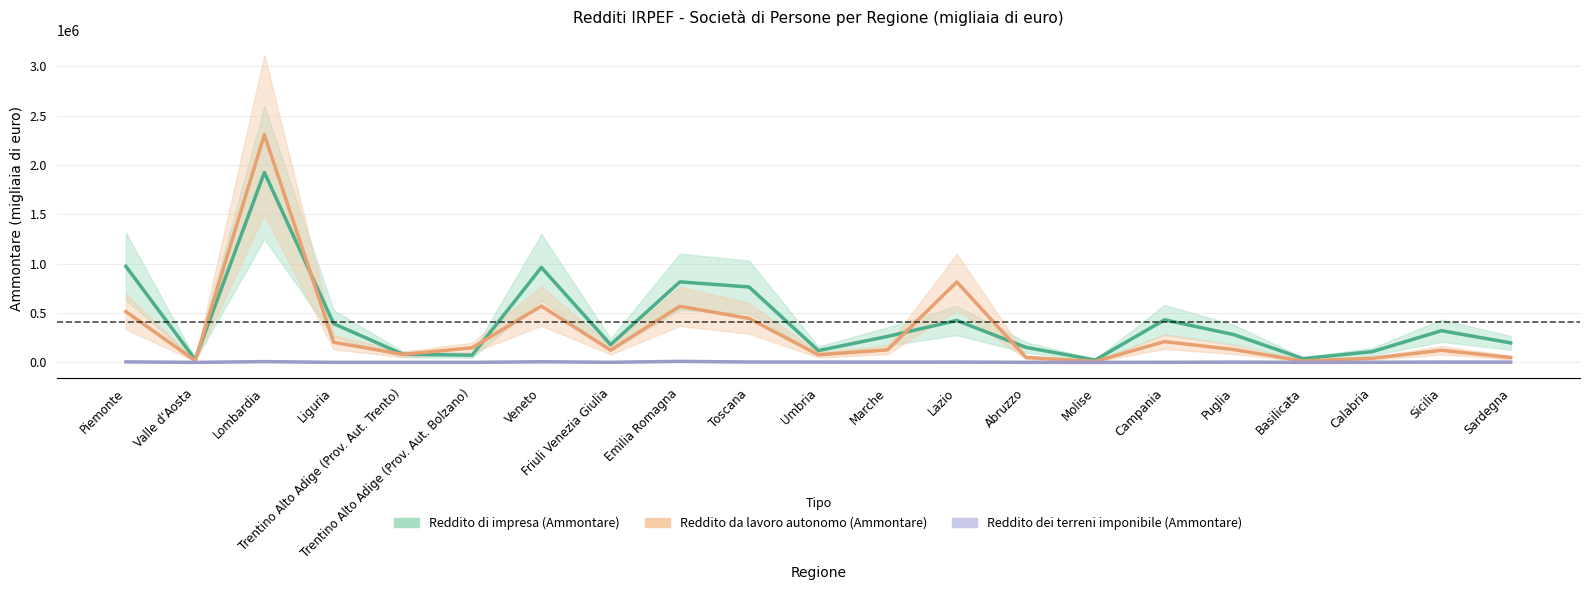

True or false: Reddito da lavoro autonomo (Ammontare) and Reddito di impresa (Ammontare) cross at least once.

True